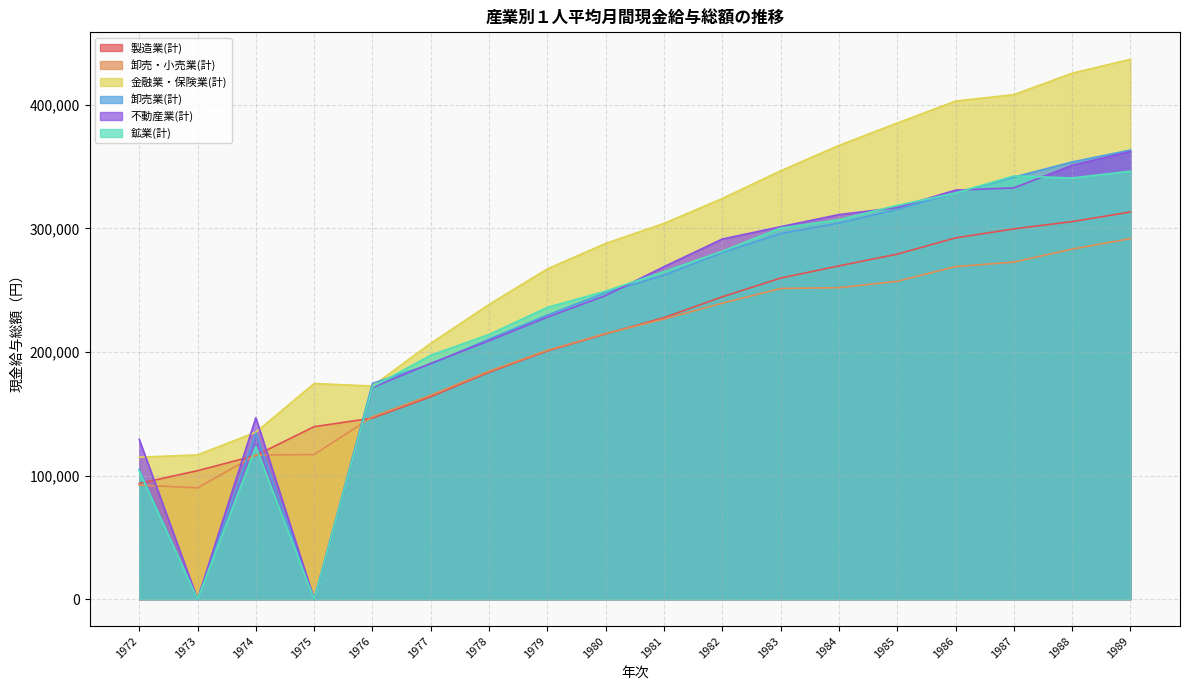

Does the chart have visible grid lines?

Yes